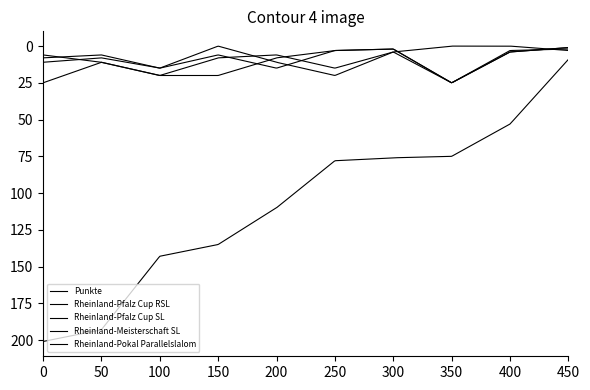

Does the chart display data point markers on the line(s)?

No